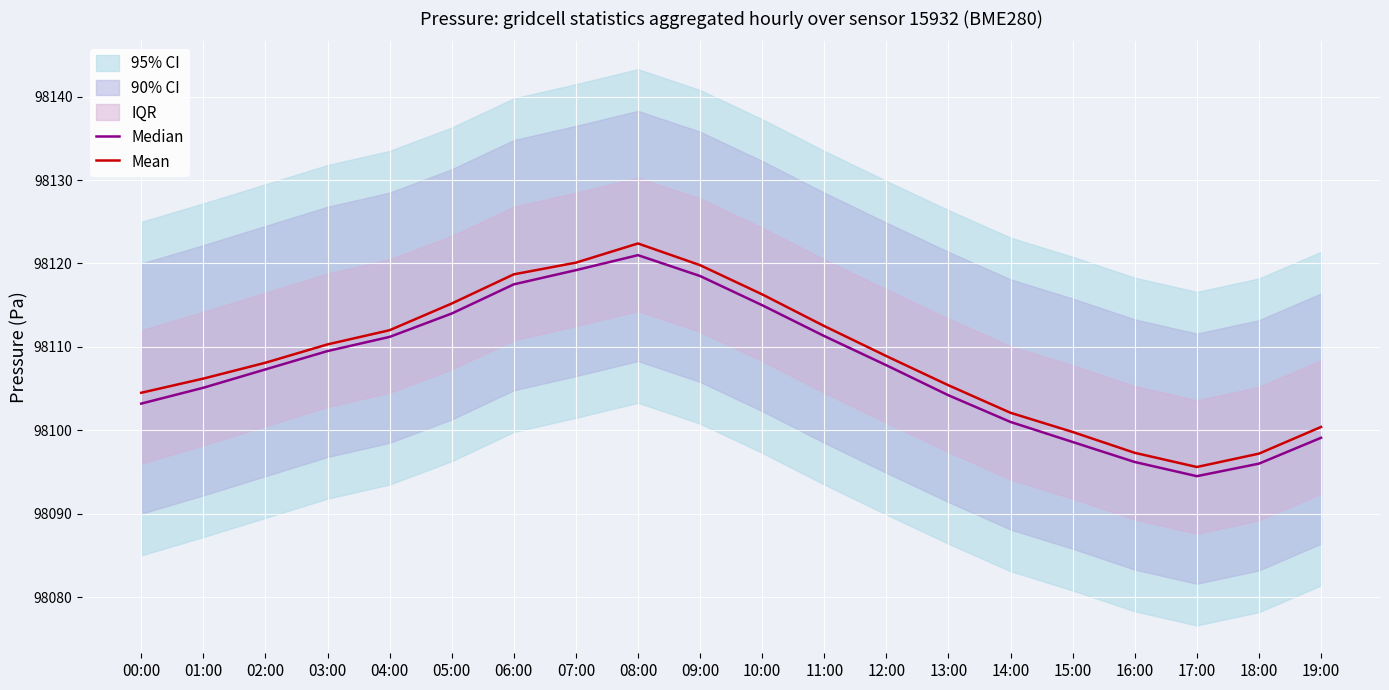

What is the highest value of the Mean series?

98122.4